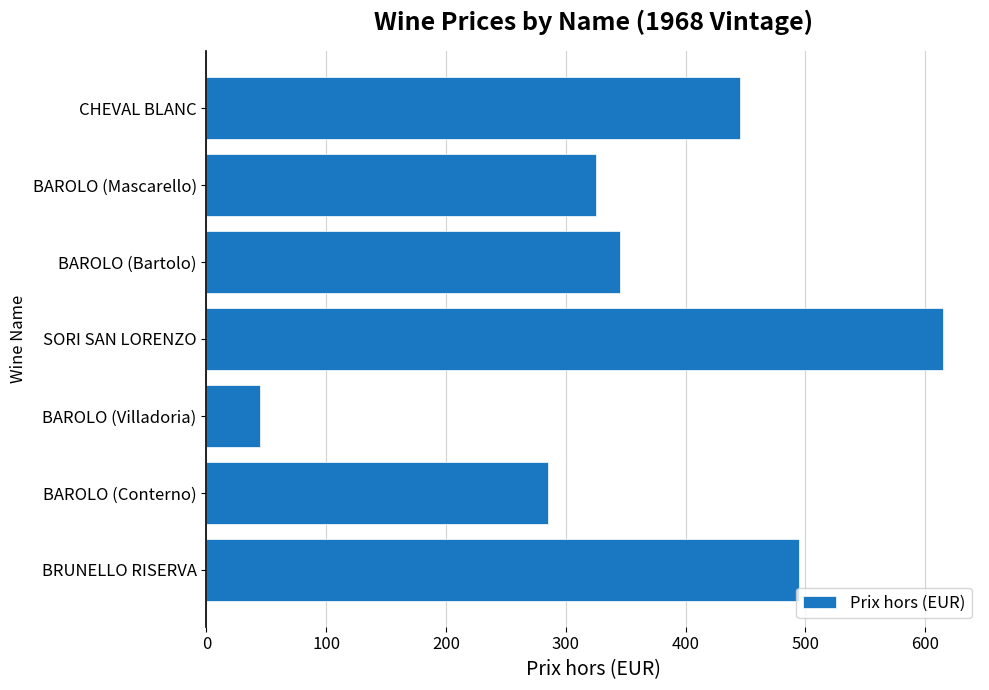

Reading bottom to top, list all the values displayed in this chart.

BRUNELLO RISERVA=495	BAROLO (Conterno)=285	BAROLO (Villadoria)=45	SORI SAN LORENZO=615	BAROLO (Bartolo)=345	BAROLO (Mascarello)=325	CHEVAL BLANC=445